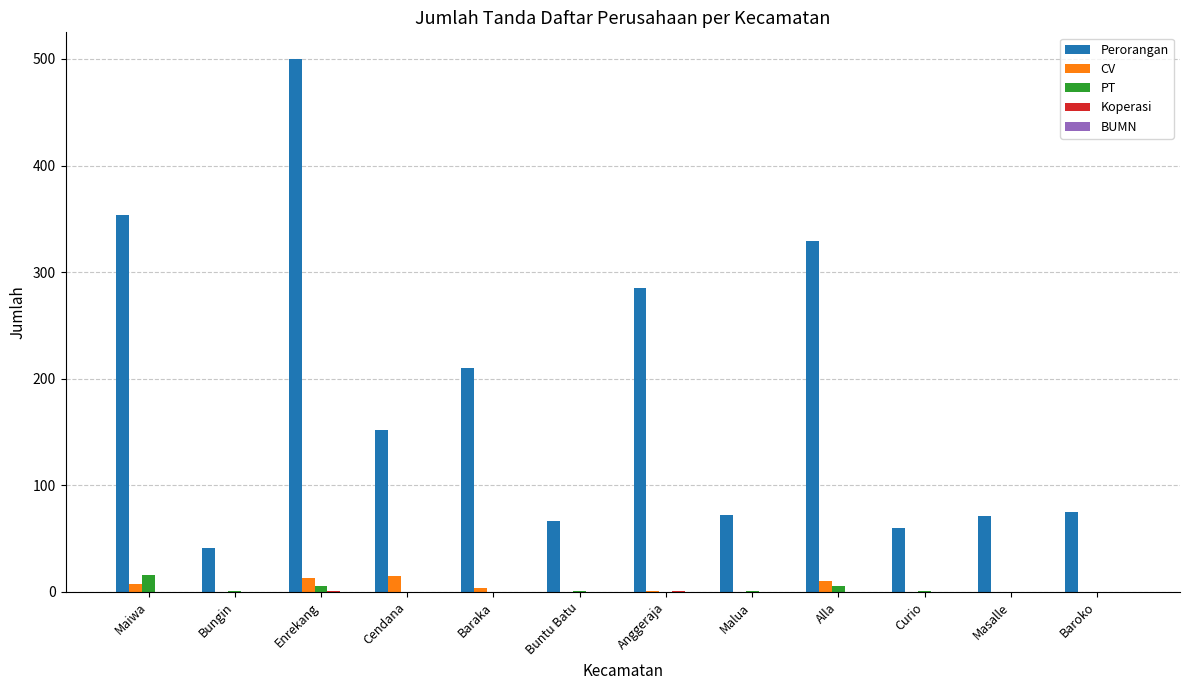

At which label does CV first exceed 1?

Maiwa